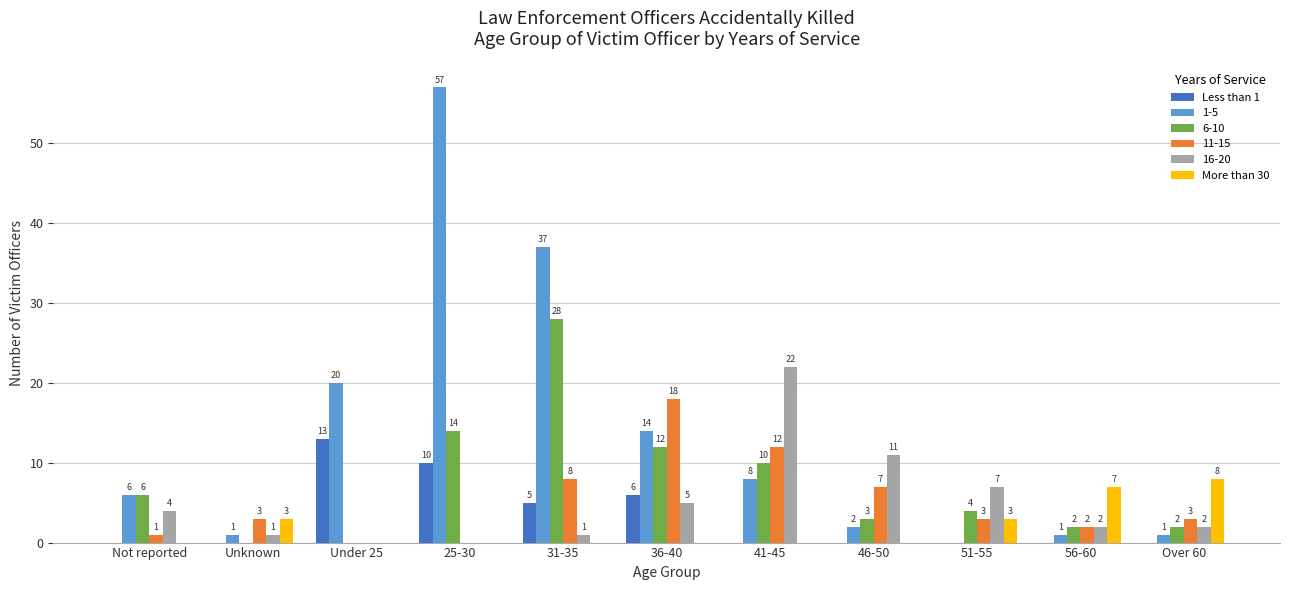

What is the greatest value displayed?

57